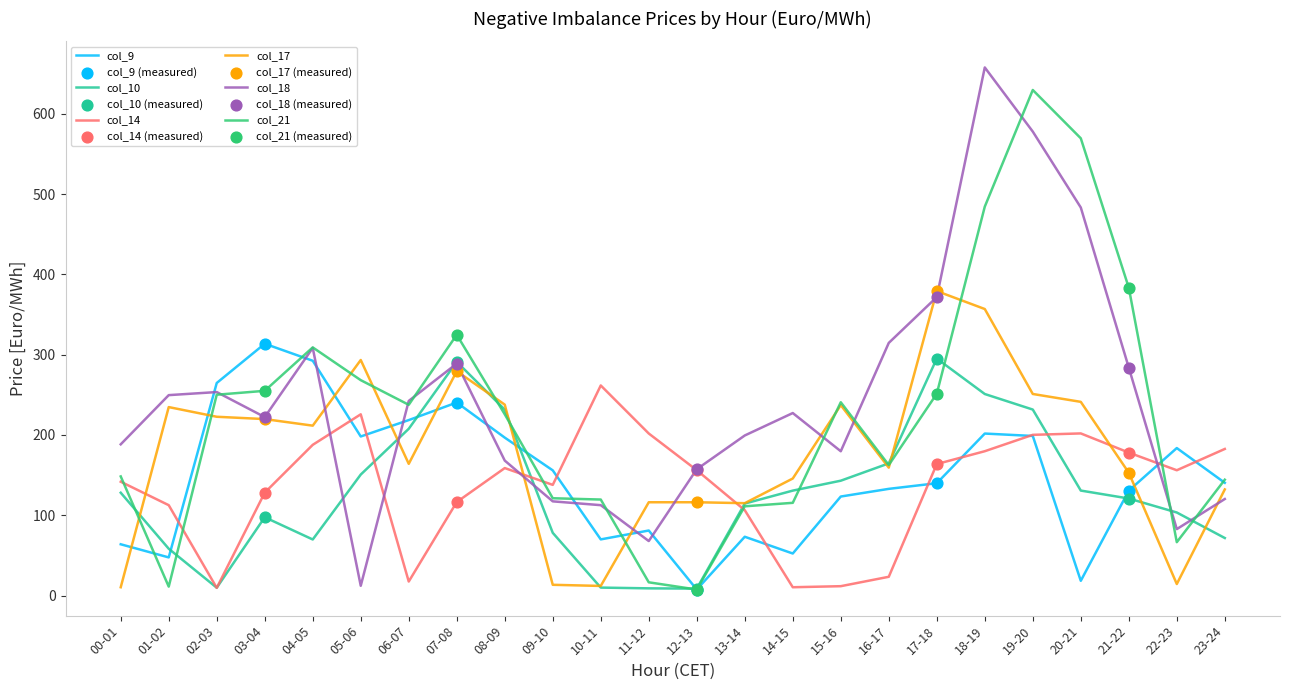

Which series has the largest total across all categories?

col_18